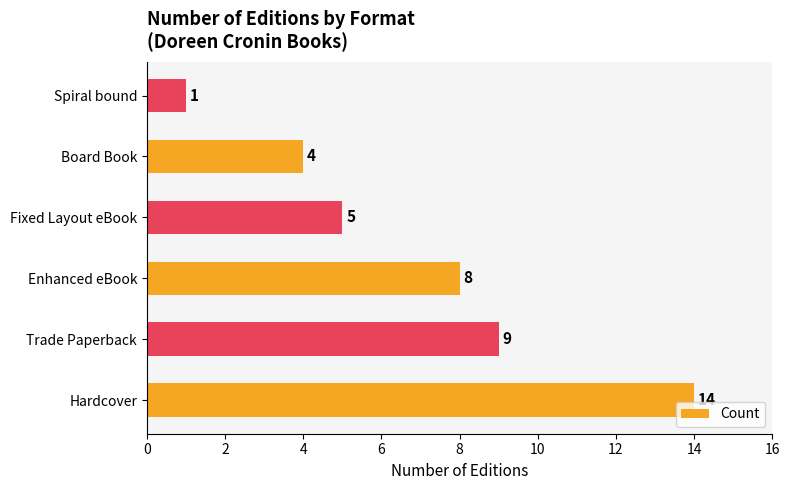

What is the difference between the maximum and second lowest values?

10